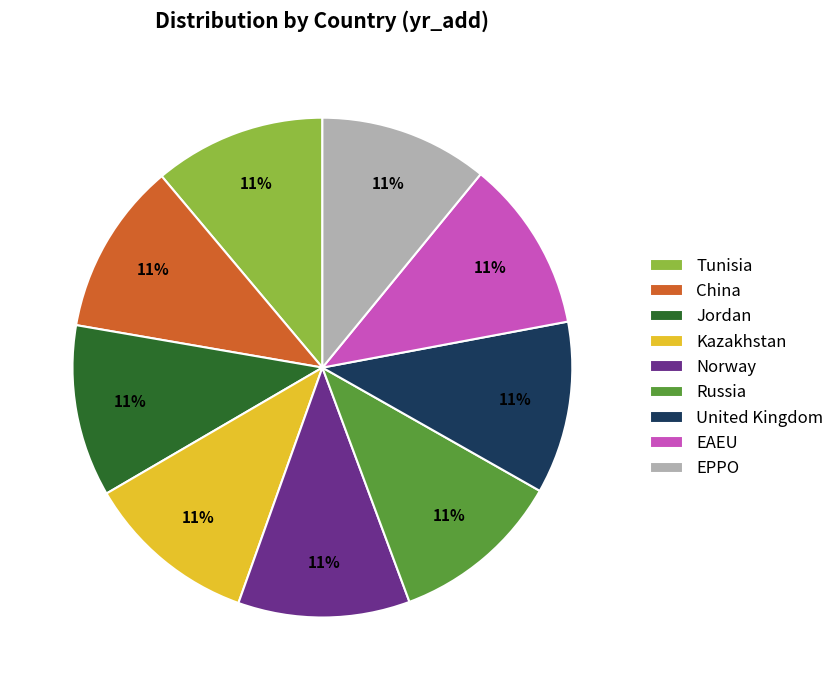

How many slices are in this pie chart?

9